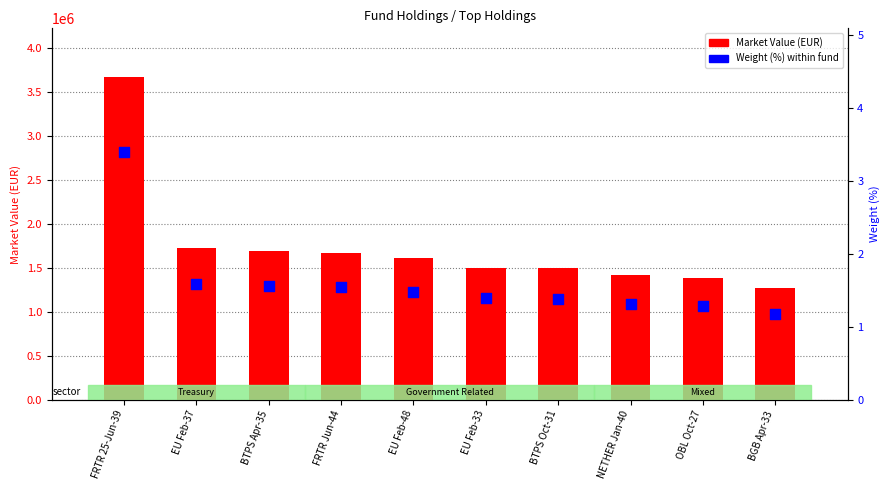

What is the total value across all series at BTPS Oct-31?

1493899.7